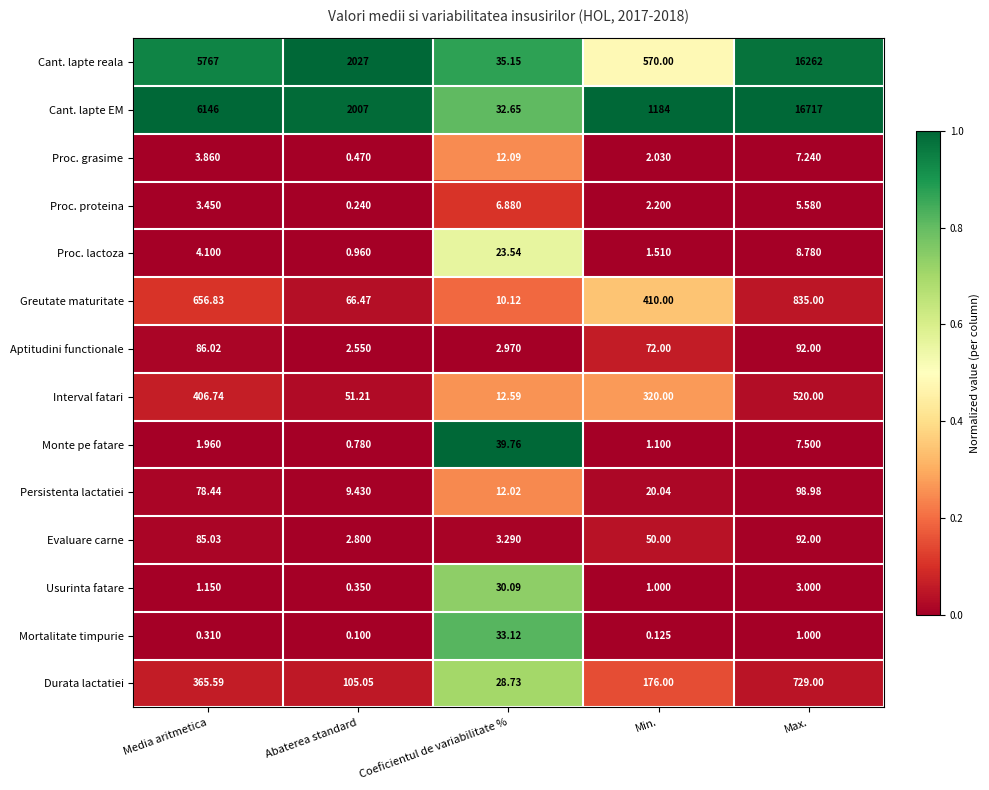

Count the number of data series in this chart.

14